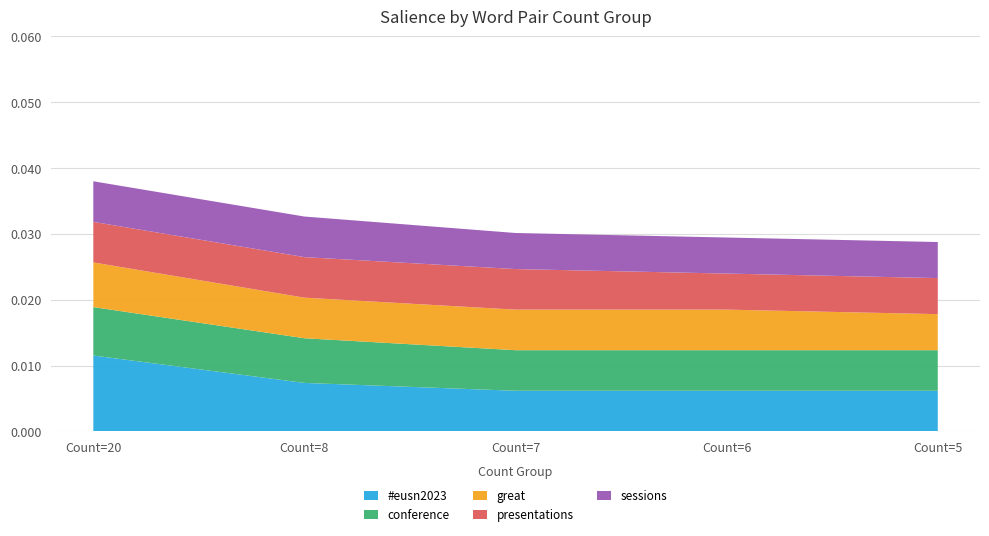

Reading left to right, list all the values displayed in this chart.

#eusn2023: 0.0	0.0	0.0	0.0	0.0
conference: 0.0	0.0	0.0	0.0	0.0
great: 0.0	0.0	0.0	0.0	0.0
presentations: 0.0	0.0	0.0	0.0	0.0
sessions: 0.0	0.0	0.0	0.0	0.0